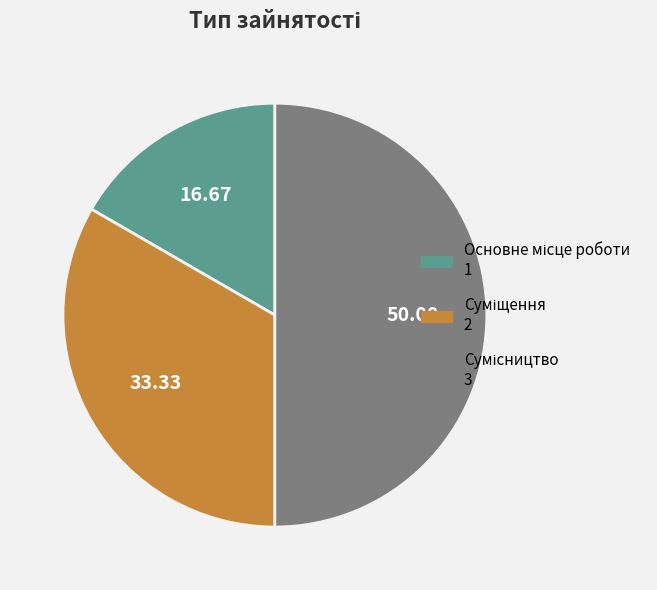

What is the largest slice in the pie chart?

Сумісництво